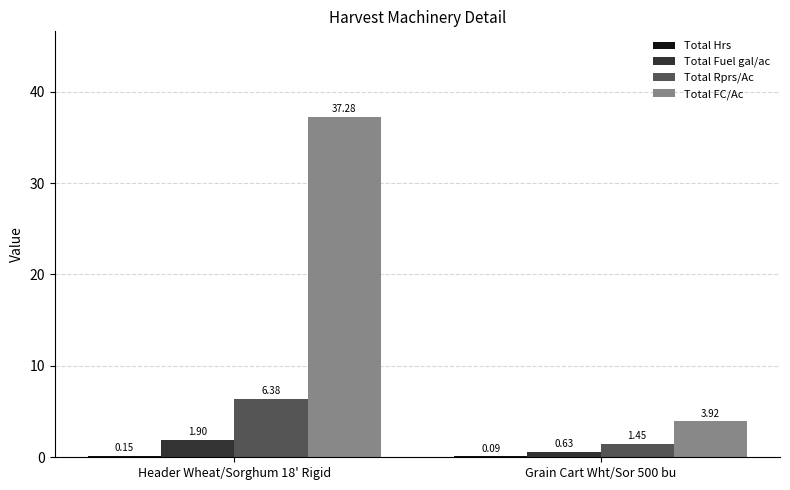

At which category is the sum across all series the highest?

Header Wheat/Sorghum 18' Rigid